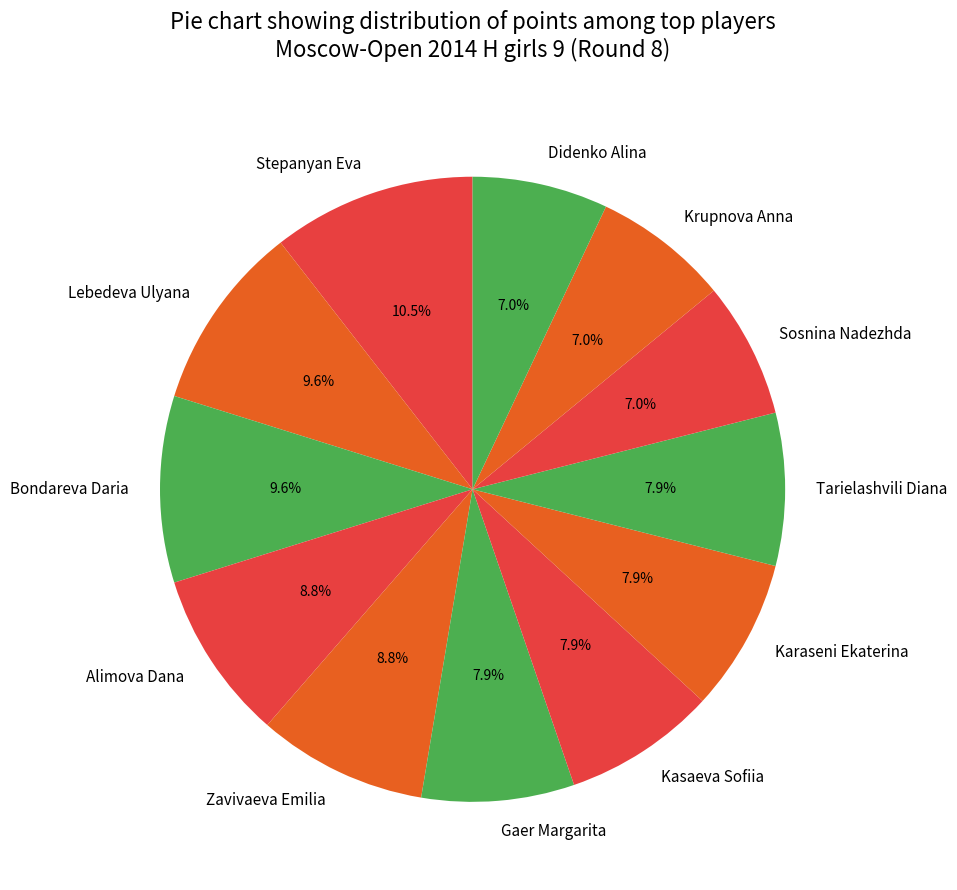

Does any single category account for the majority?

No